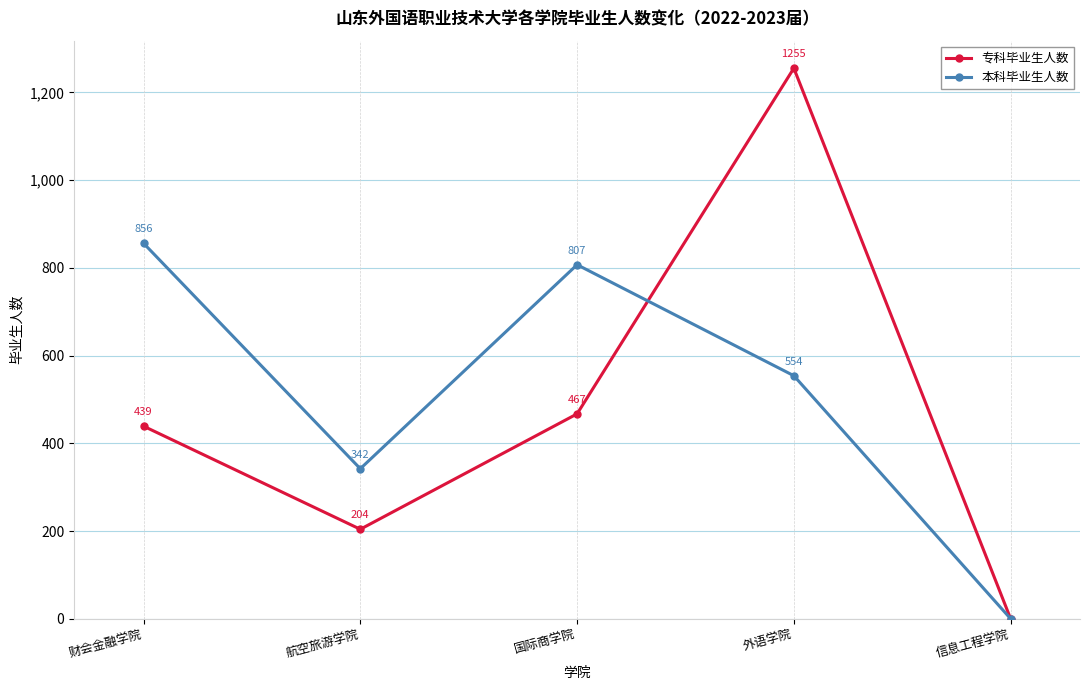

How many data points does each series have?

5